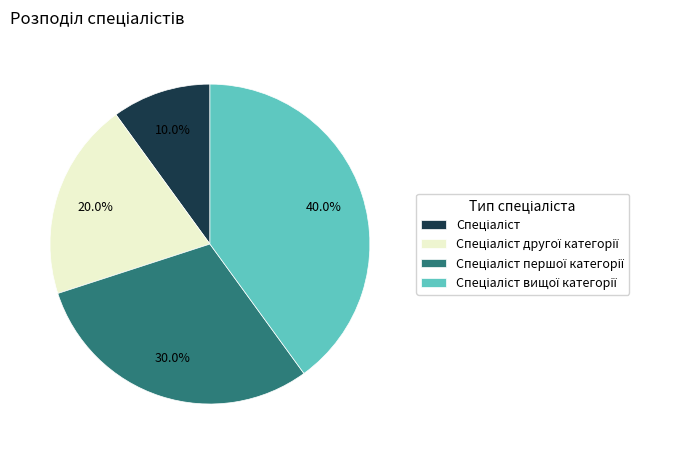

Is there any slice that represents more than half of the pie?

No